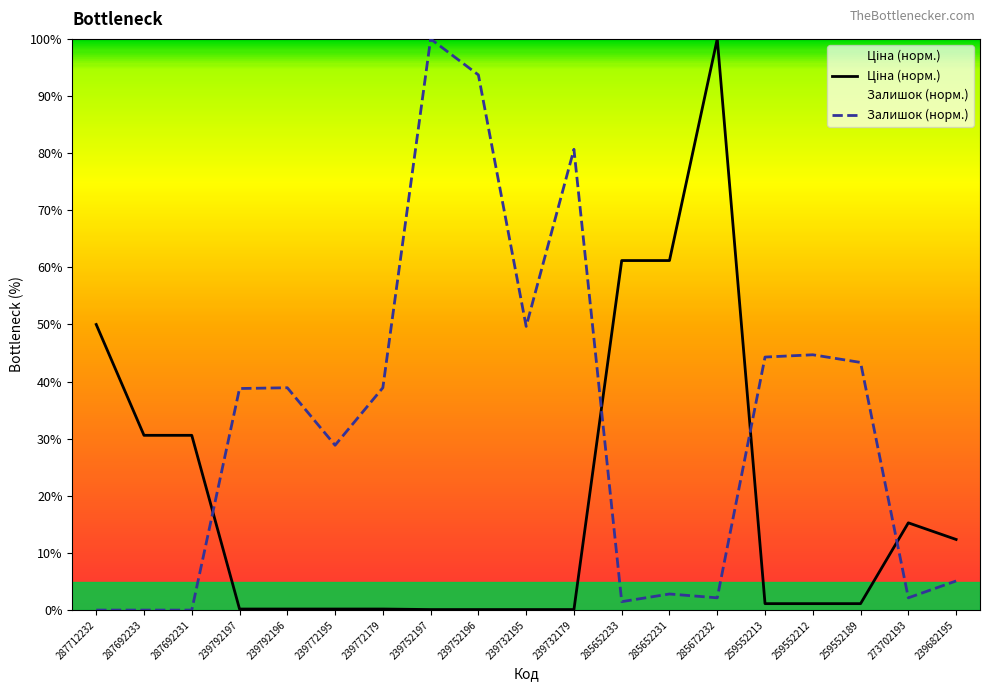

At which label does Ціна (норм.) reach its minimum?

239752197